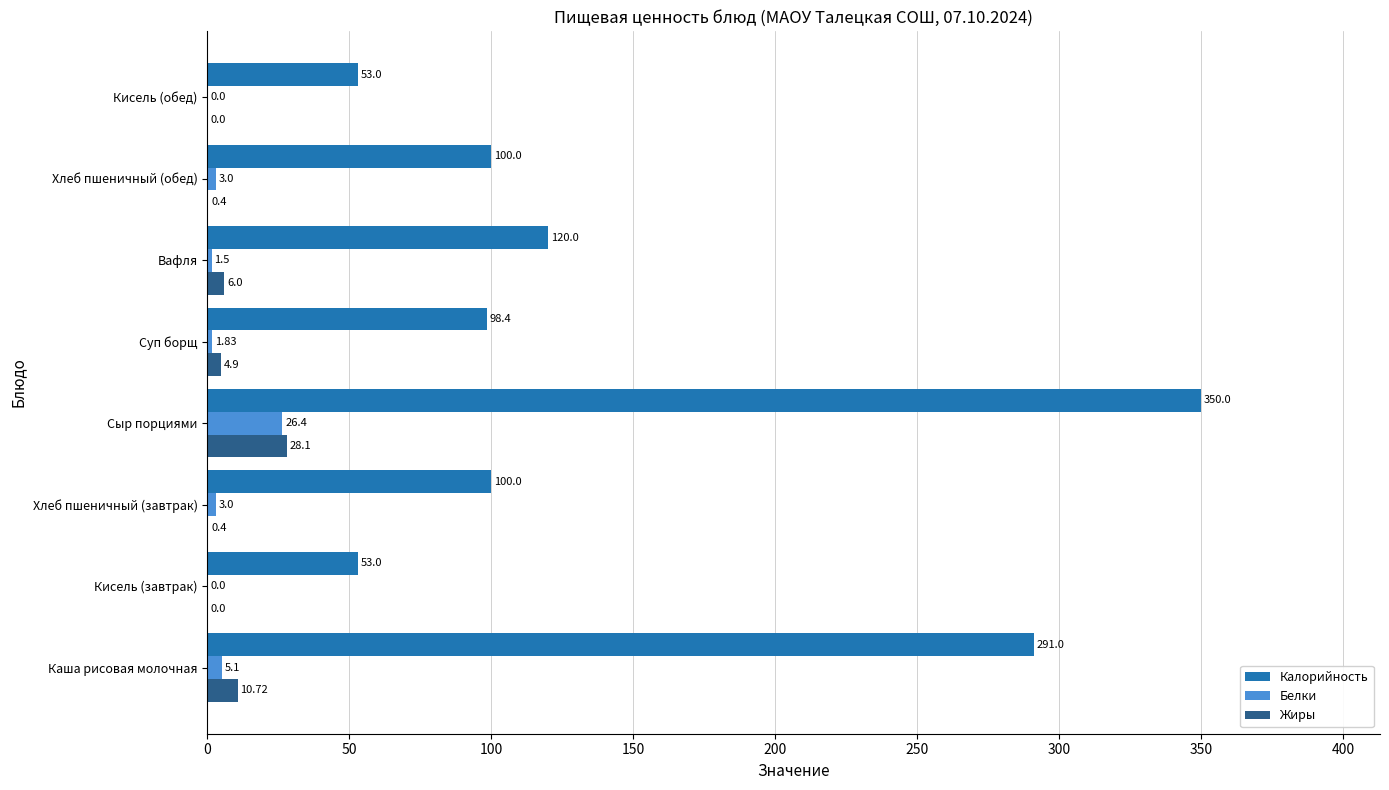

How many series are shown in this chart?

3